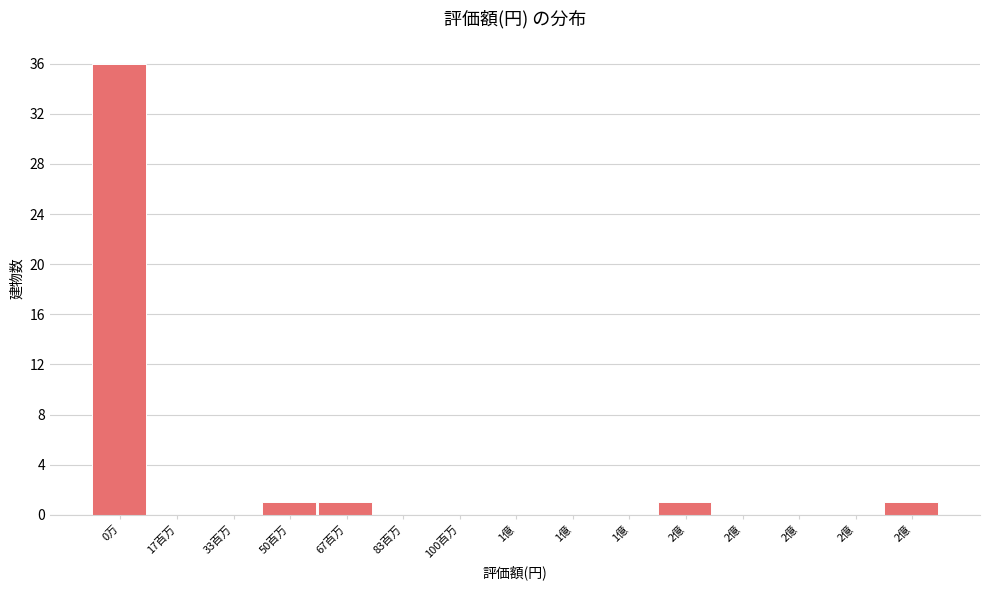

How many data points does each series have?

15